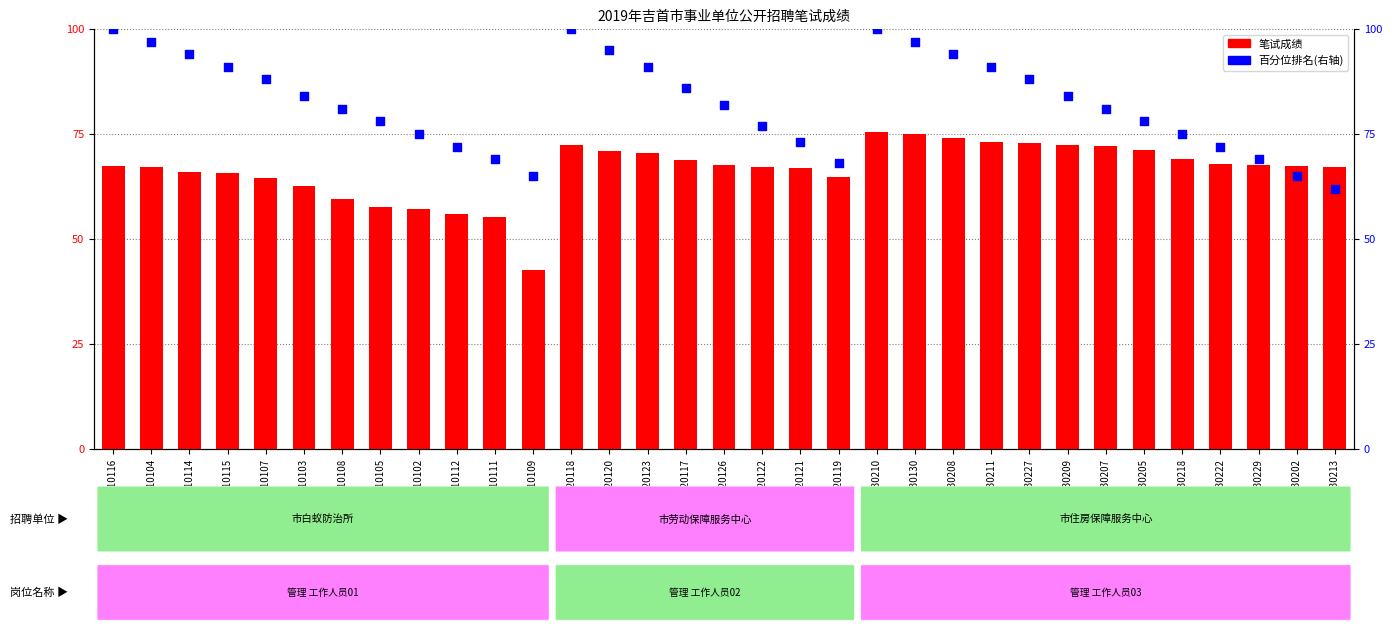

Which series has the largest total across all categories?

百分位排名